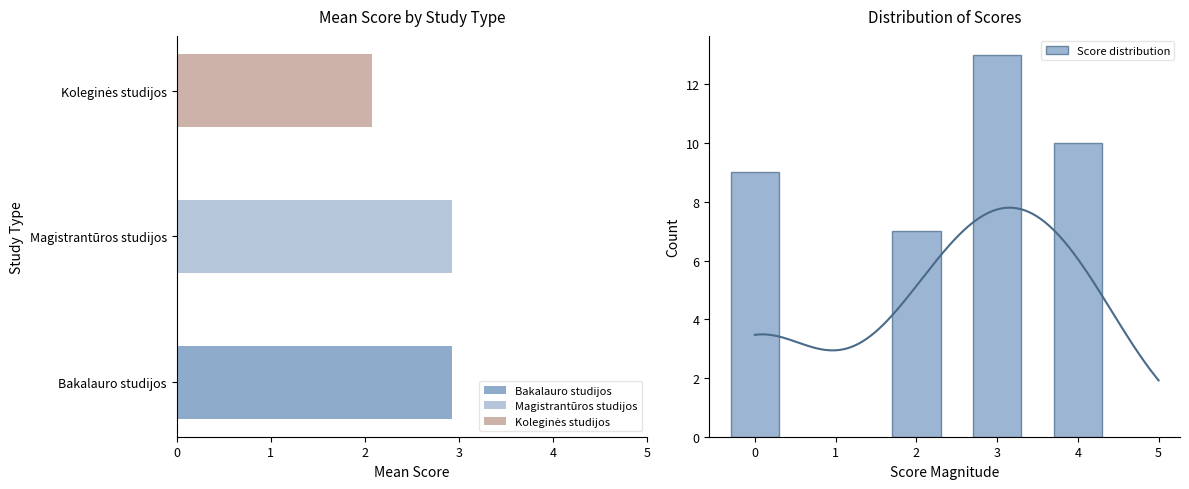

What is the sum of all Score distribution values?

39